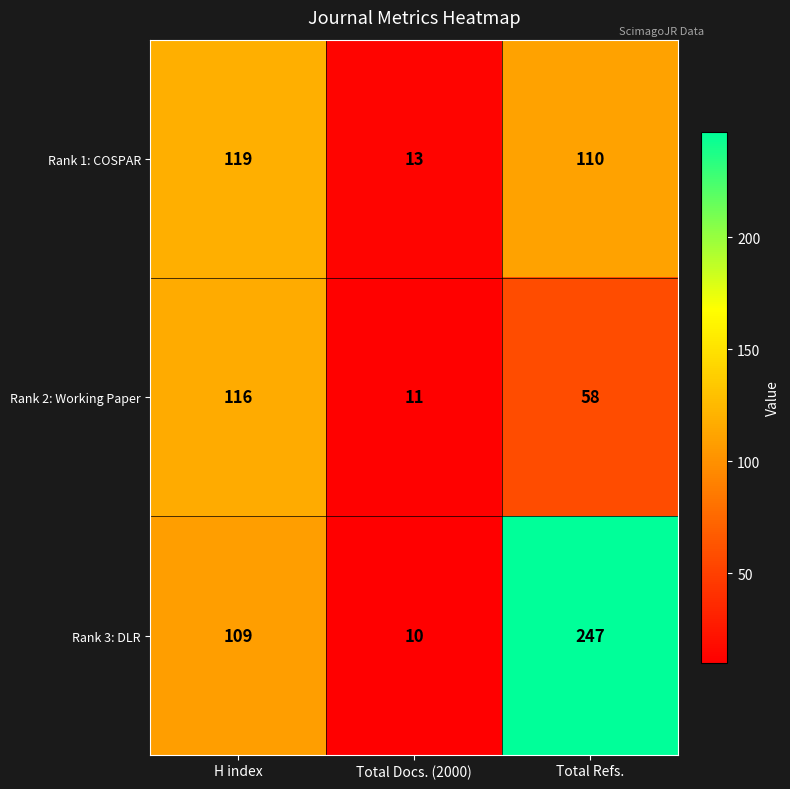

At which category is the sum across all series the highest?

Total Refs.